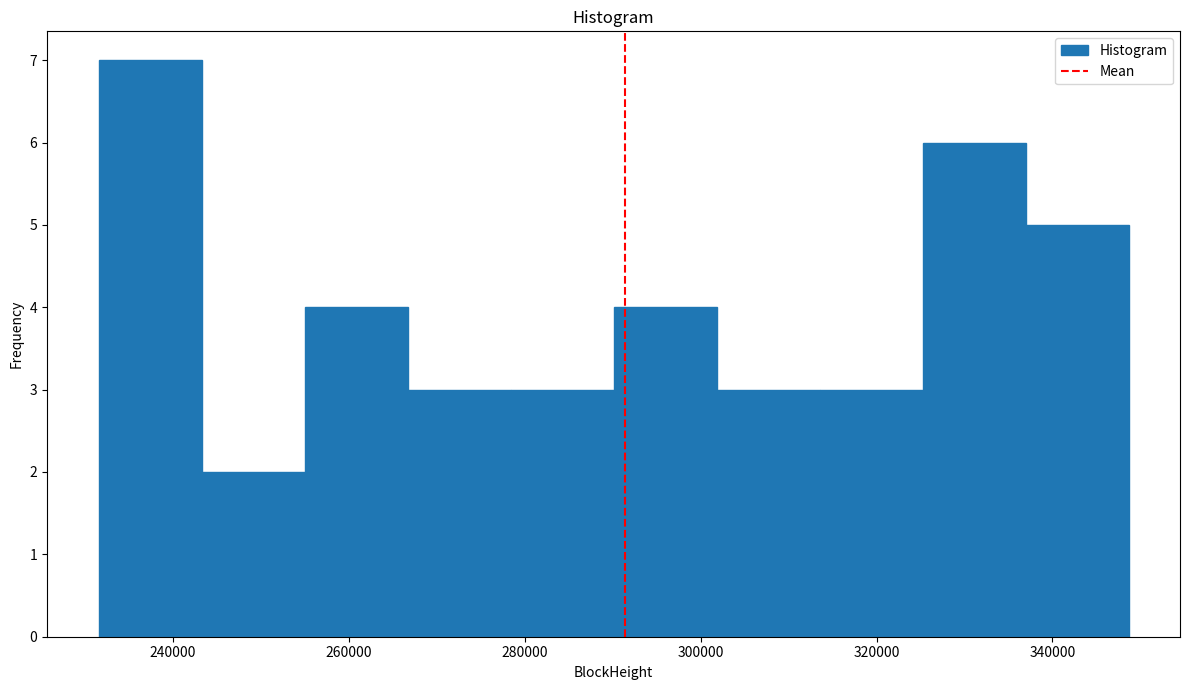

Reading left to right, transcribe this chart: for each bar, give the range it covers on the x-axis and its height. Neither the bar edges nor the heights are printed on the chart, so give them approximately, as read against the axes.

232000 to 244000: 7
244000 to 254000: 2
254000 to 266000: 4
266000 to 278000: 3
278000 to 290000: 3
290000 to 302000: 4
302000 to 314000: 3
314000 to 326000: 3
326000 to 336000: 6
336000 to 348000: 5